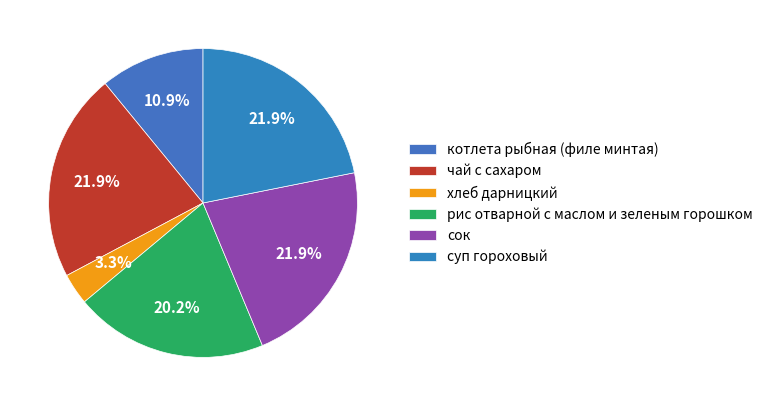

Which category has the smallest portion of the pie?

хлеб дарницкий